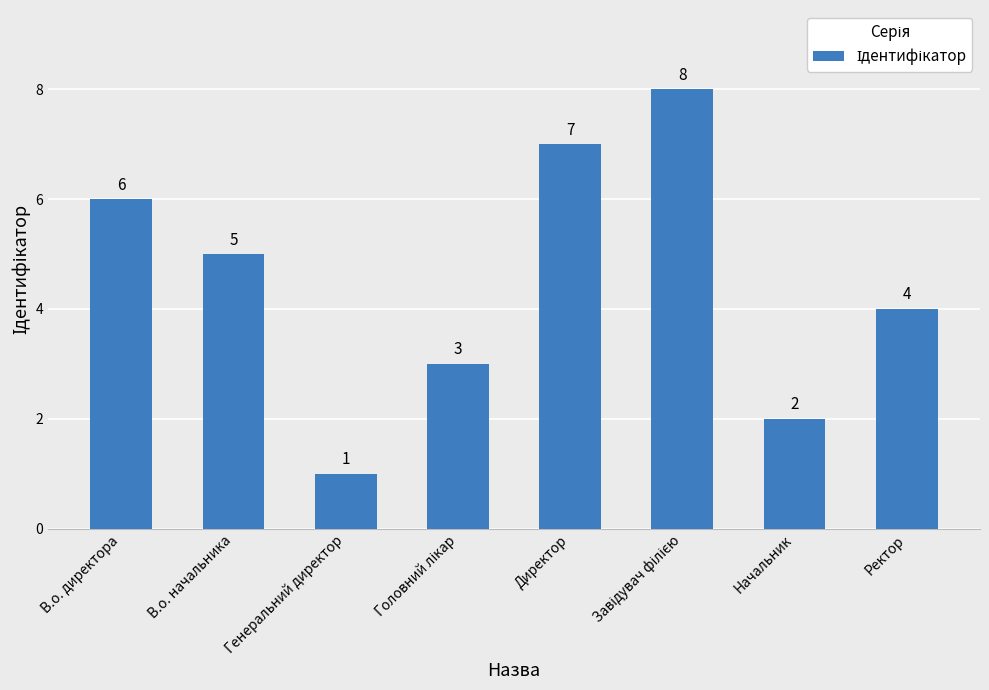

What is the label of the 8th bar from the left?

Ректор